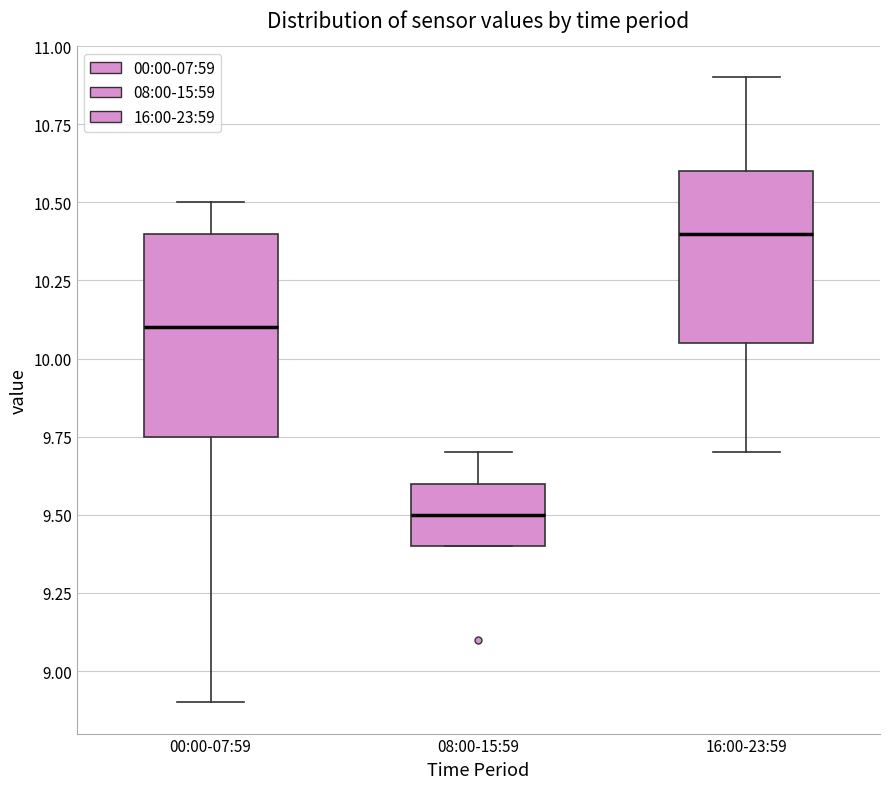

Which box is the tallest, from its lower edge to its upper edge?

00:00-07:59